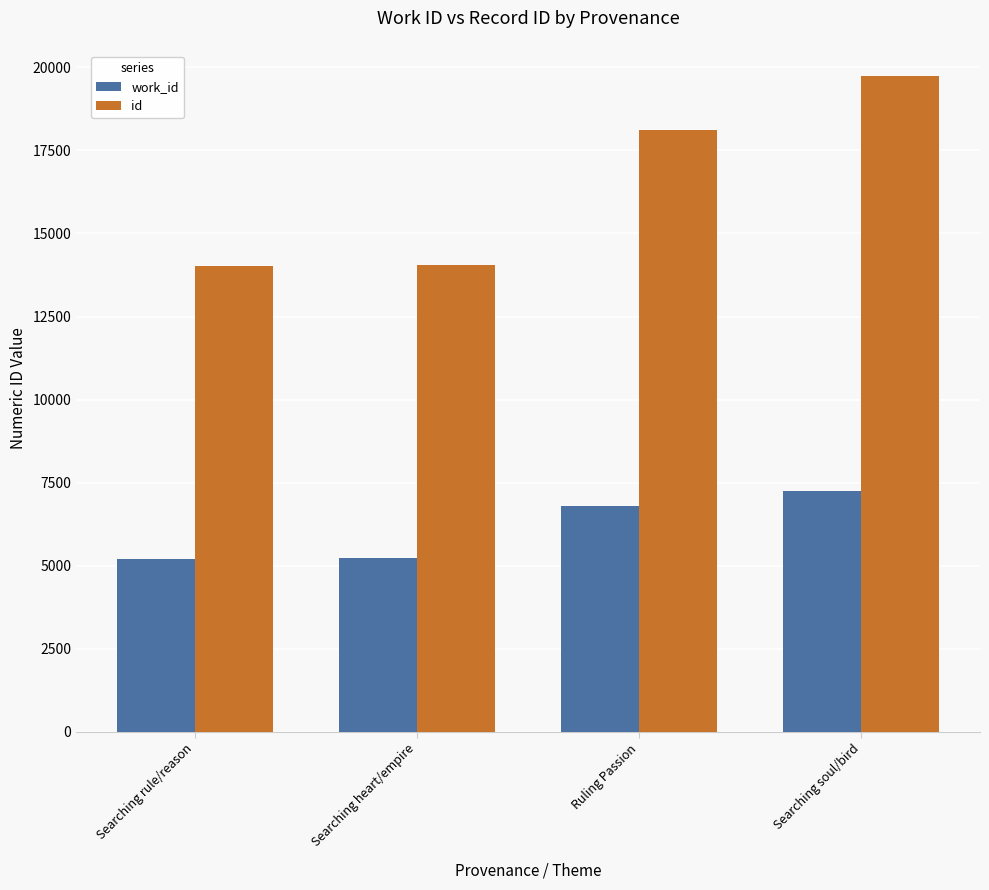

What is the minimum value for work_id?

5215